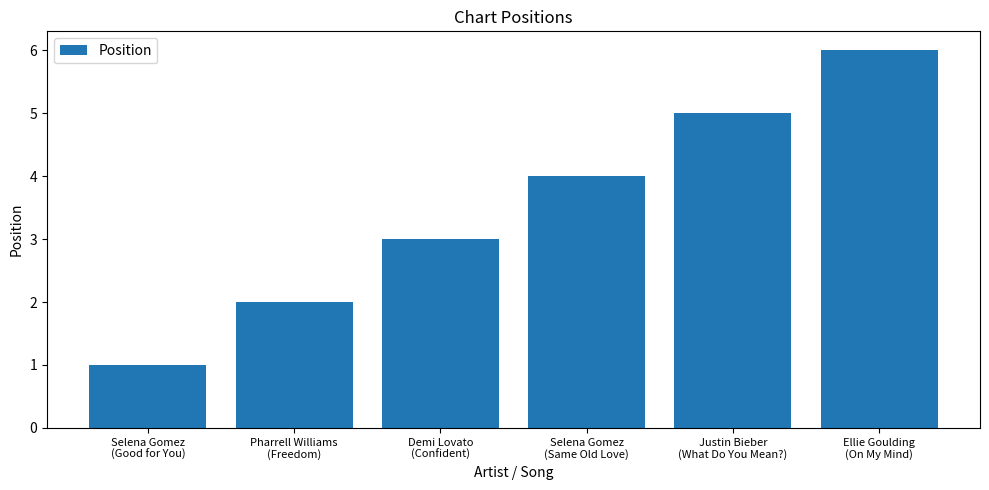

At which label is the value closest to 3?

Demi Lovato
(Confident)